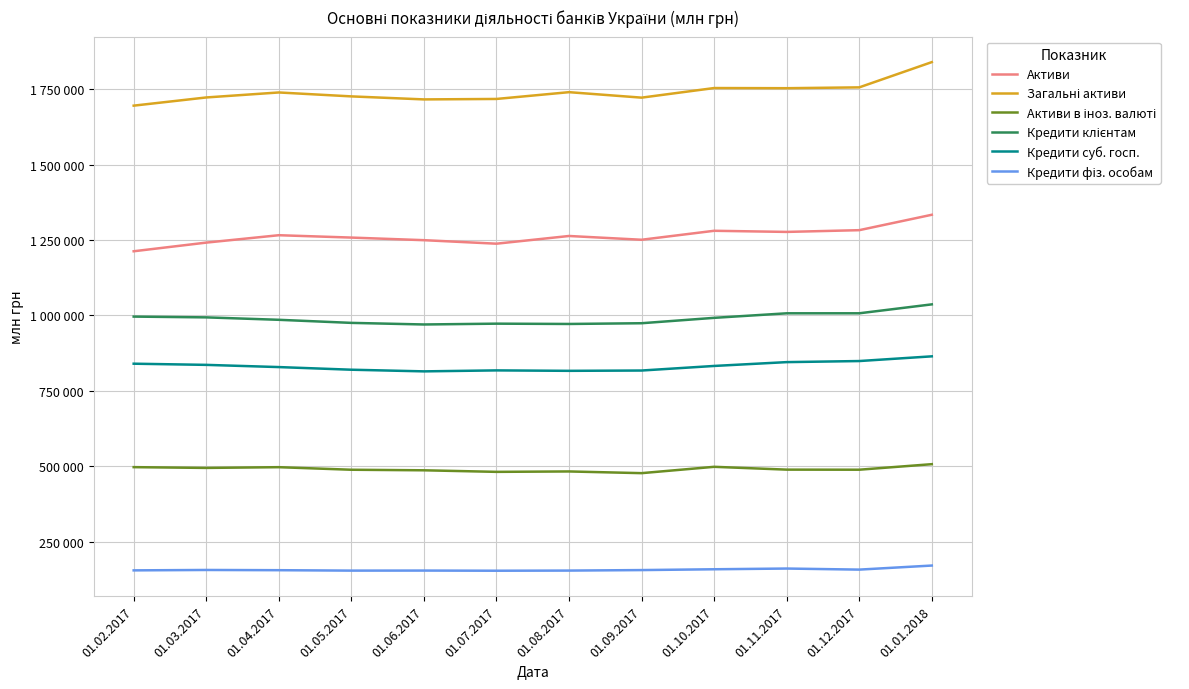

Does the chart display data point markers on the line(s)?

No